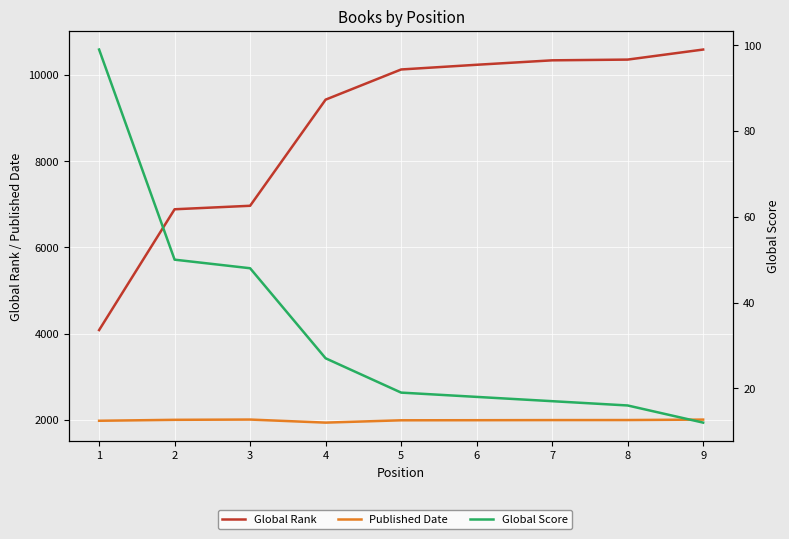

Is this an area chart (filled region under the line)?

No